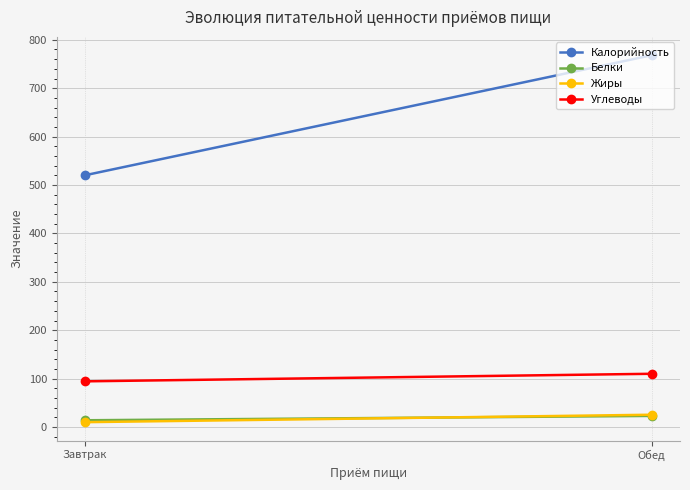

Reading right to left, what are all the values shown in this chart?

Калорийность: 768.1	520.2
Белки: 22.9	13.9
Жиры: 25.3	9.9
Углеводы: 109.9	94.3